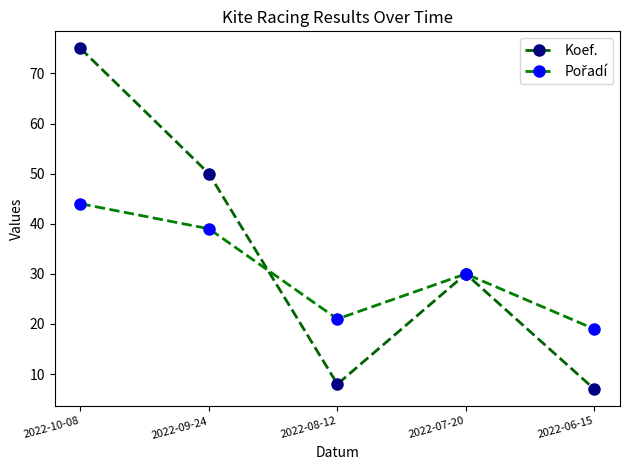

At how many categories does at least one series exceed 44?

2